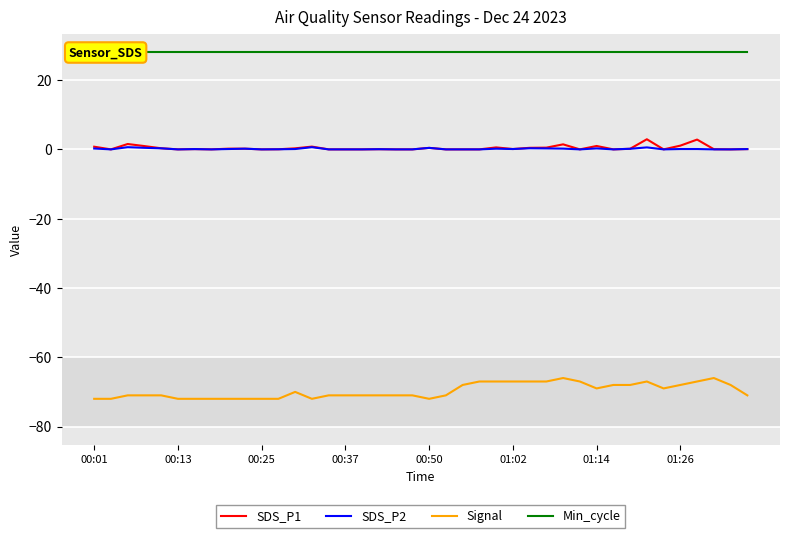

True or false: SDS_P2 and Signal intersect in this chart.

False